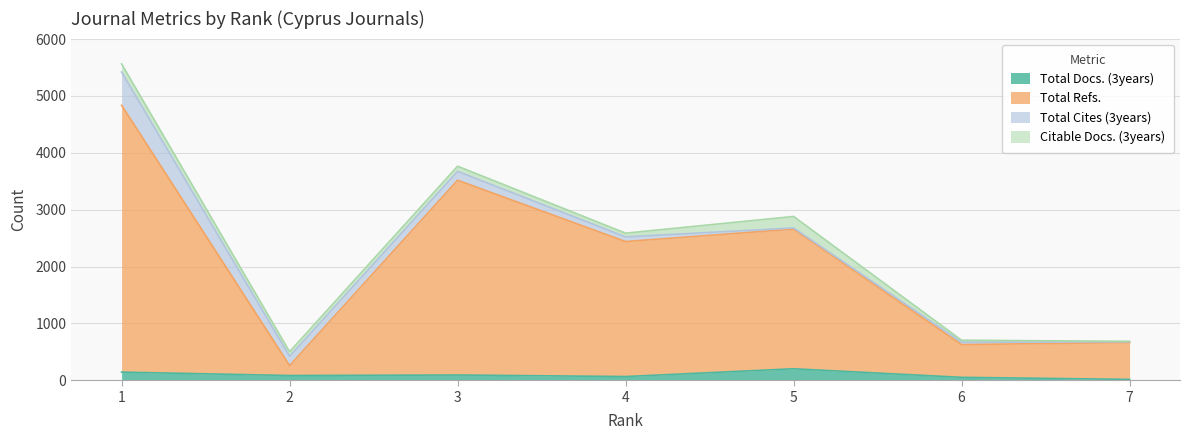

Does the chart display data point markers on the line(s)?

No